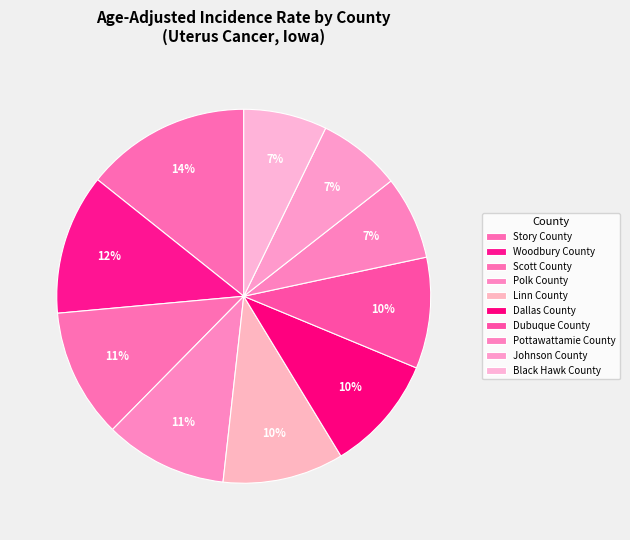

Count the number of slices in the pie.

10